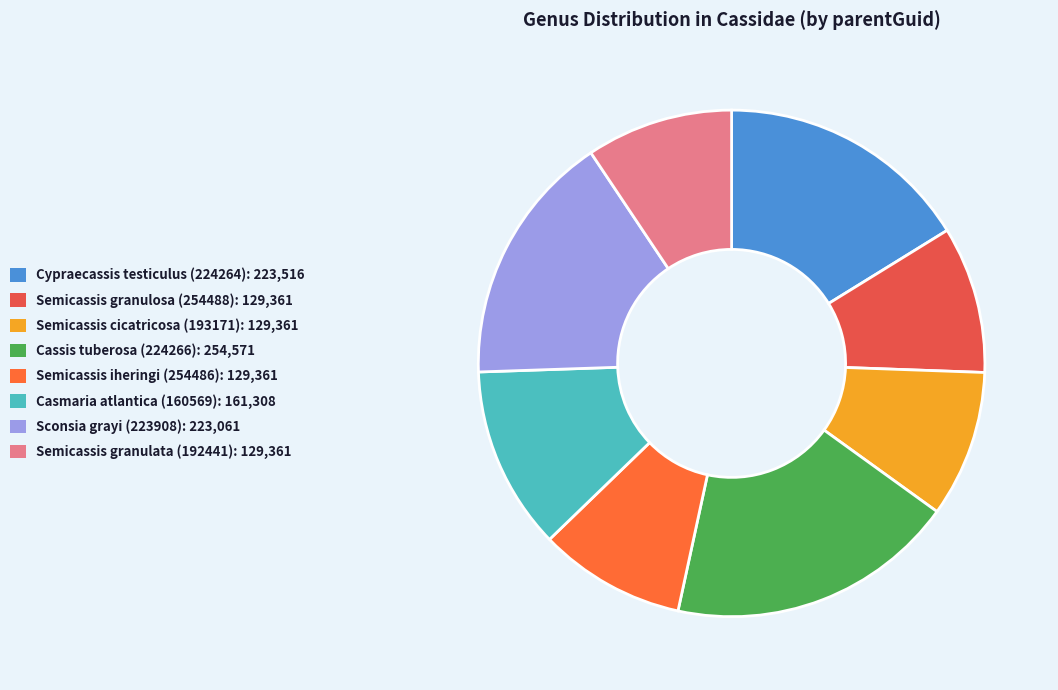

What is the largest slice in the pie chart?

Cassis tuberosa (224266)